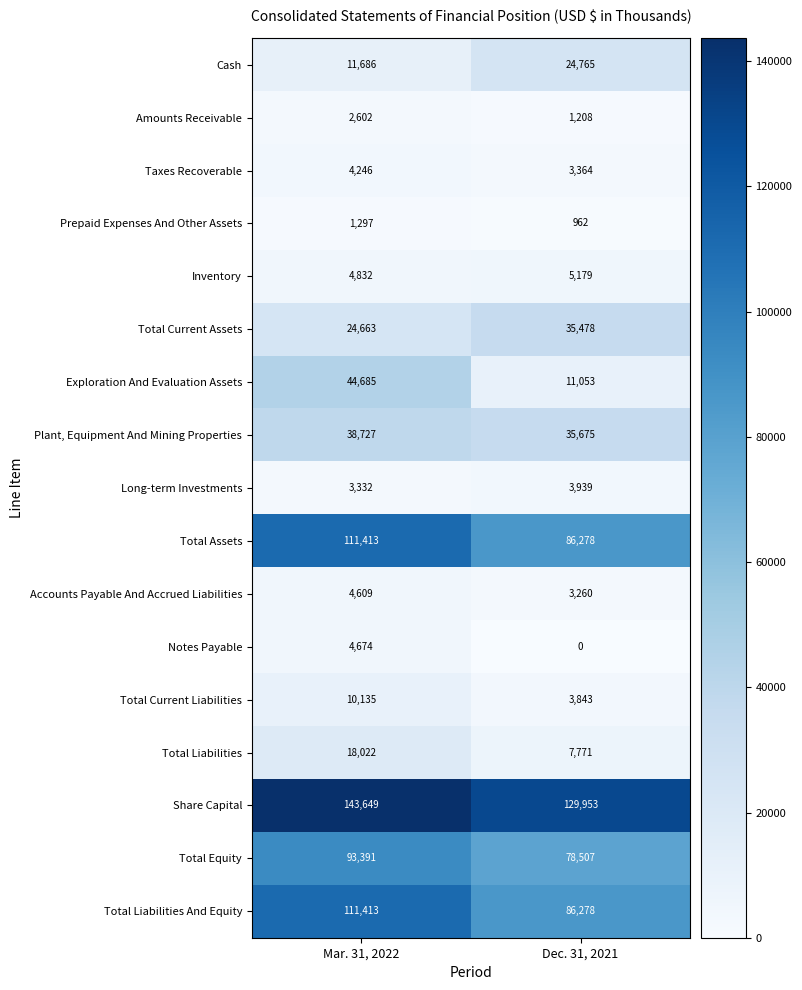

Rank the categories by Total Assets value from highest to lowest.

Mar. 31, 2022, Dec. 31, 2021